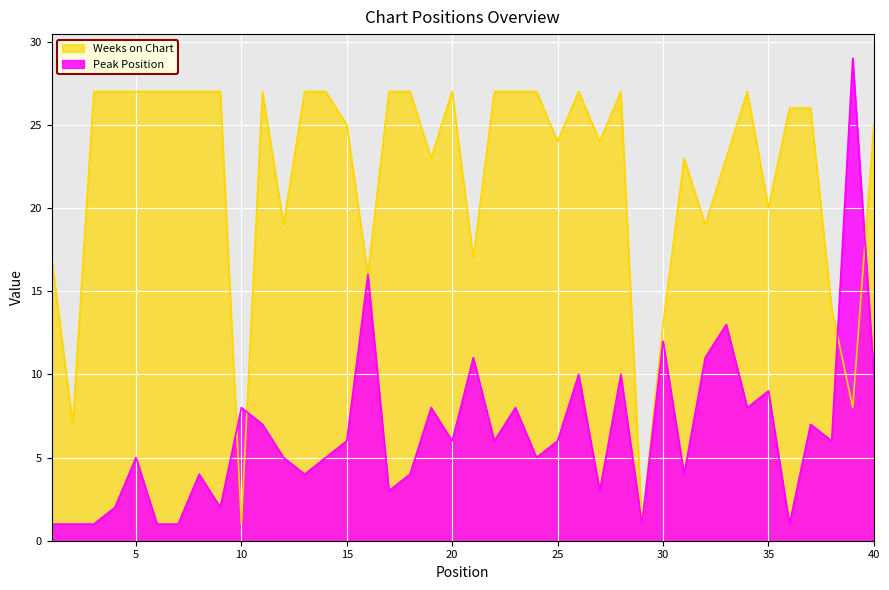

How many values in the Weeks on Chart series exceed 26?

19